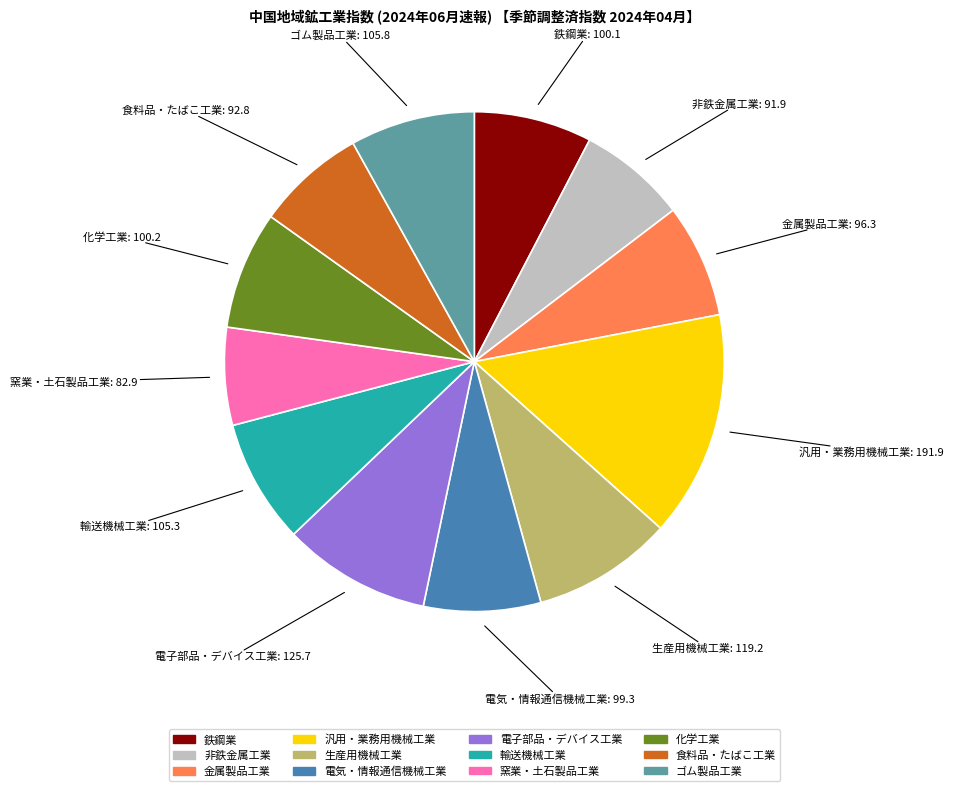

Count the number of slices in the pie.

12